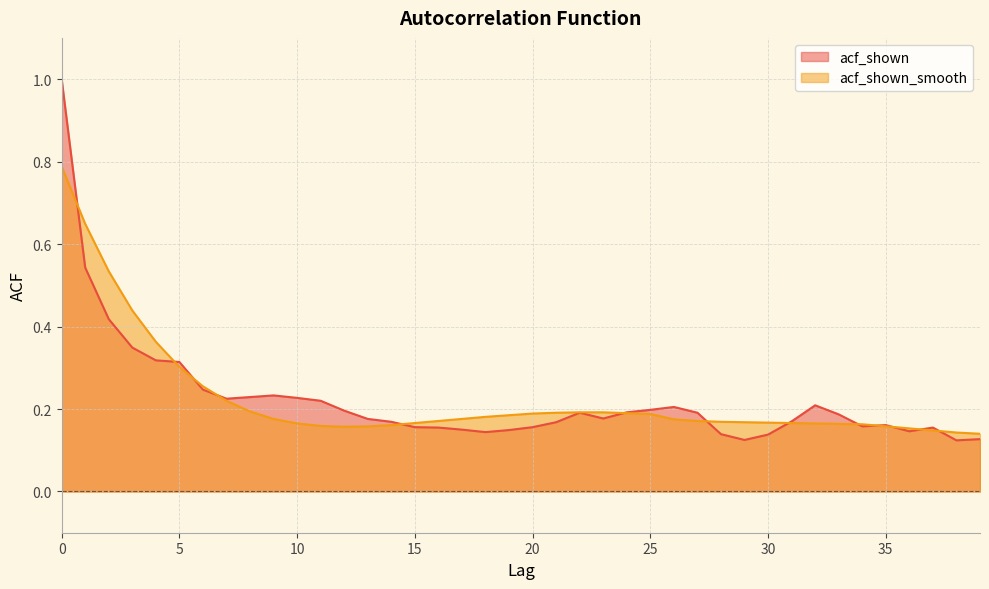

How many times do acf_shown_smooth and acf_shown cross each other?

13